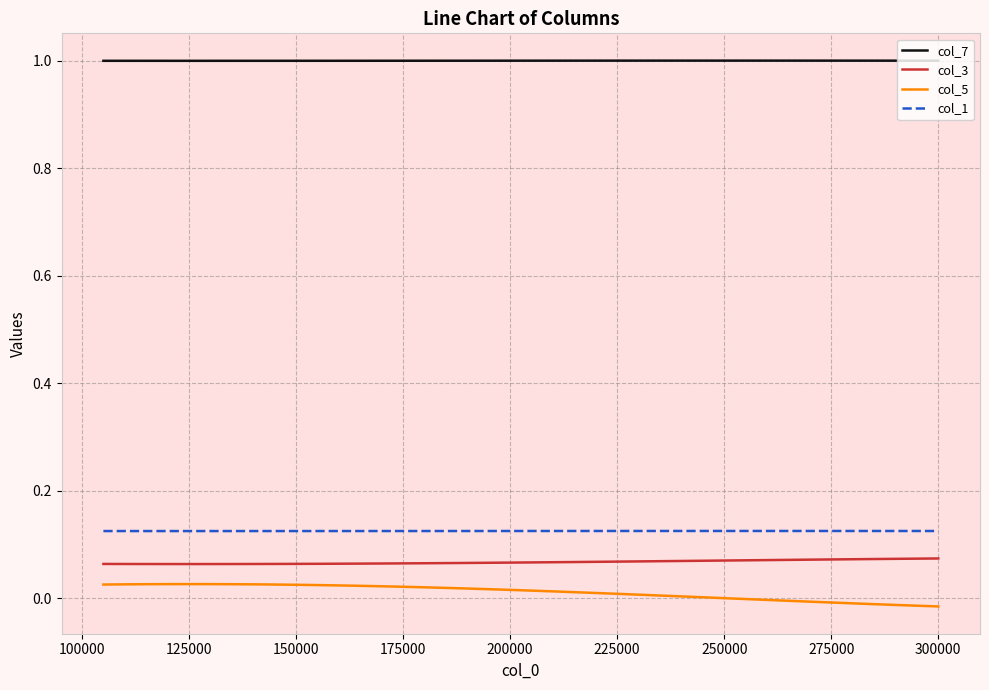

True or false: col_1 and col_5 cross at least once.

False